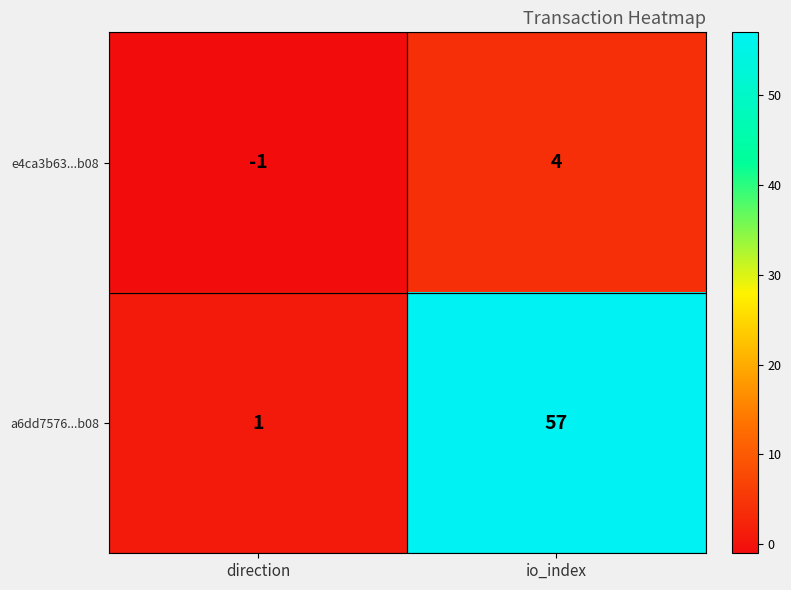

Reading left to right, list all the values displayed in this chart.

e4ca3b63...b08: -1	4
a6dd7576...b08: 1	57